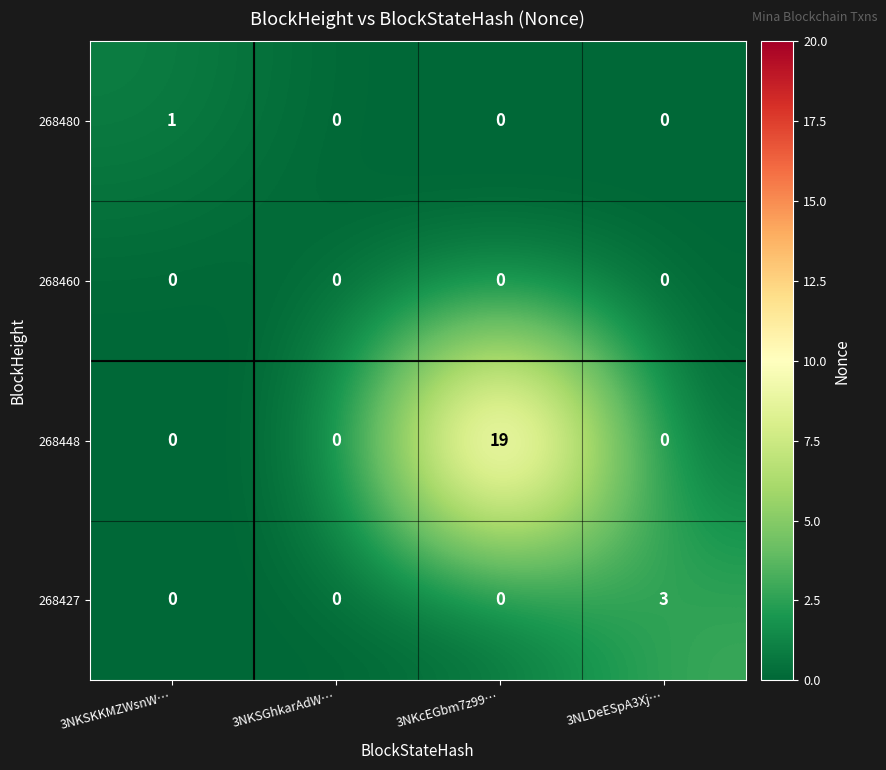

Rank the series by their maximum value, from lowest to highest.

268460, 268480, 268427, 268448